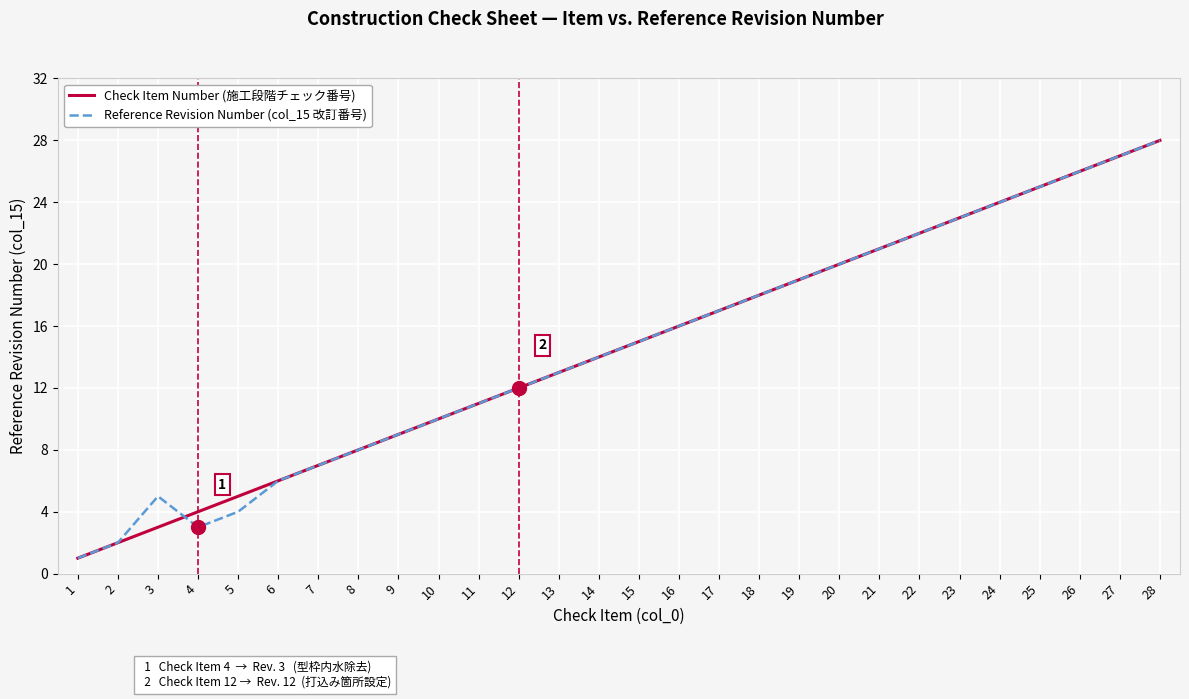

List the labels in order of Check Item Number (施工段階チェック番号) value, largest first.

28, 27, 26, 25, 24, 23, 22, 21, 20, 19, 18, 17, 16, 15, 14, 13, 12, 11, 10, 9, 8, 7, 6, 5, 4, 3, 2, 1